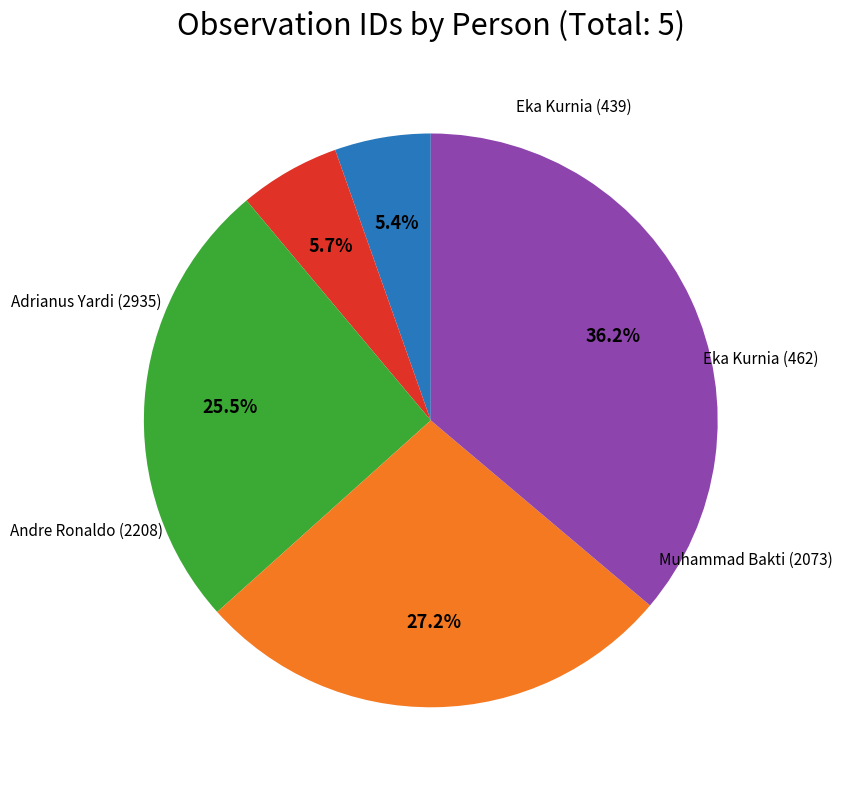

Is there any slice that represents more than half of the pie?

No